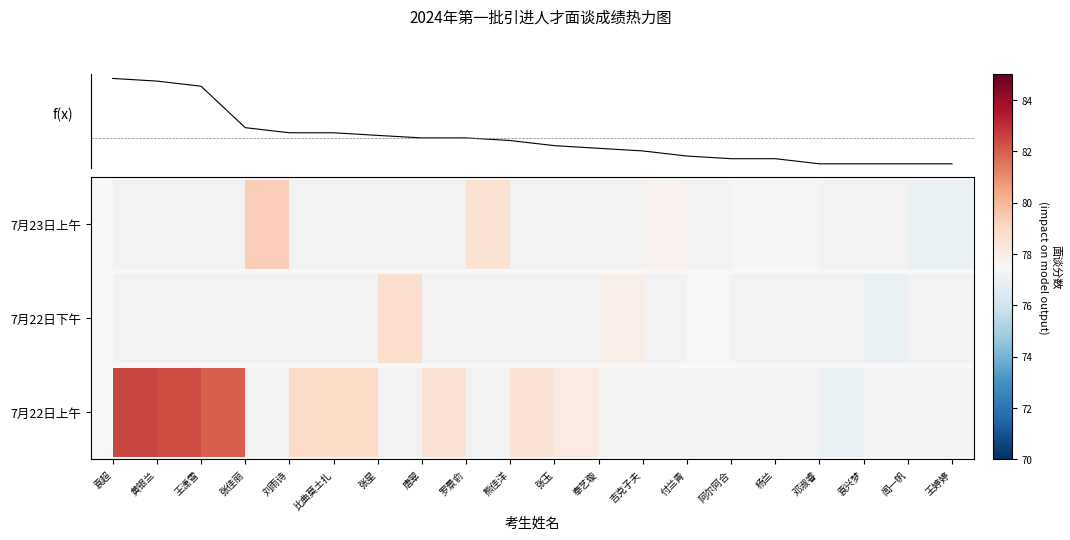

What is the sum of all values?

1573.0